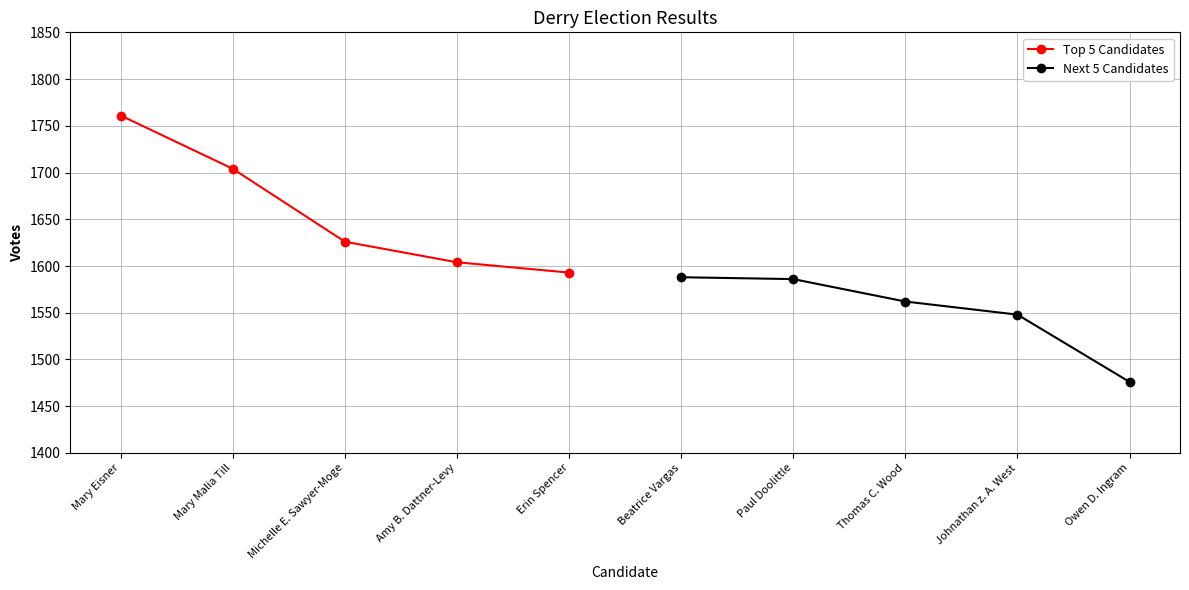

List the series in order of their peak value, lowest first.

Next 5 Candidates, Top 5 Candidates